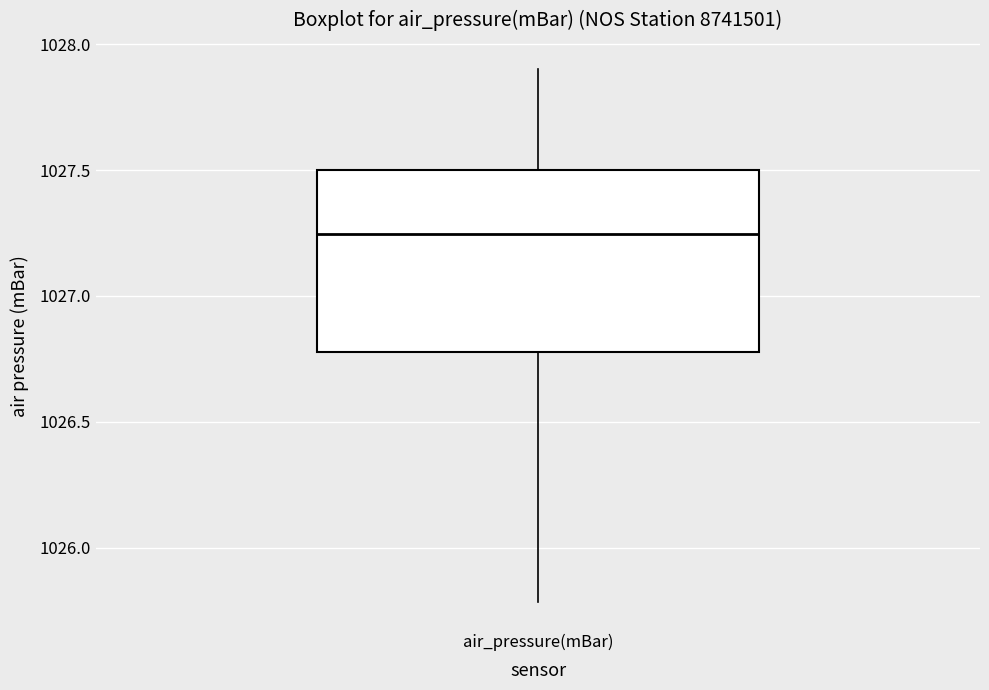

Read this box plot against the y-axis: the position of the median line, the range covered by the box, and the ends of both whiskers. The values are not printed on the chart, so give them approximately, as read against the axis.

median 1027.25, box 1026.80 to 1027.50, whiskers 1025.80 to 1027.90